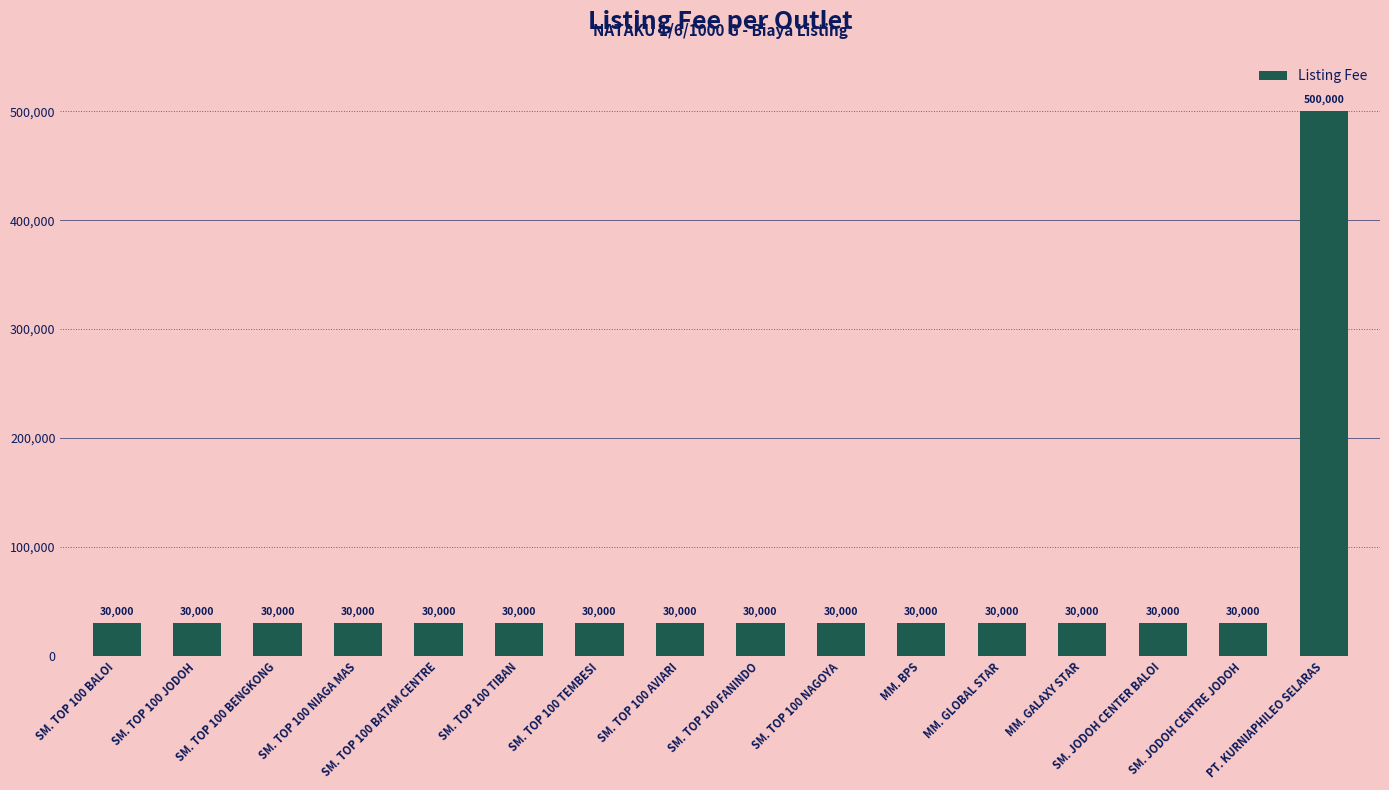

What is the greatest value displayed?

500000